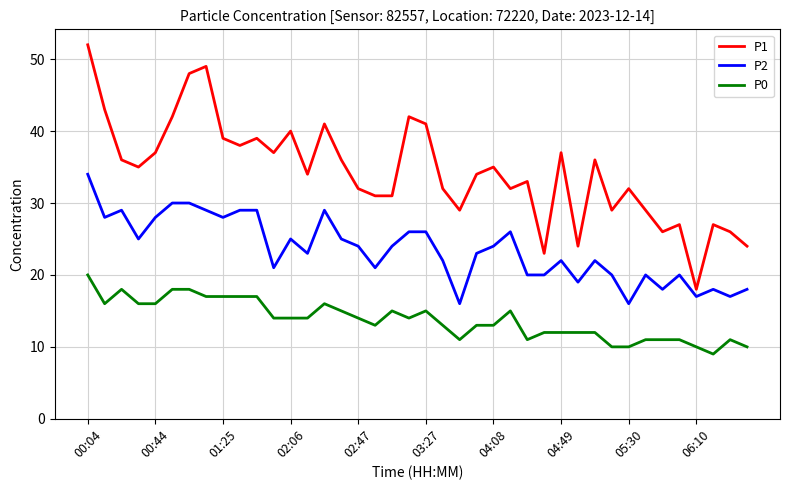

List the series in order of their peak value, lowest first.

P0, P2, P1